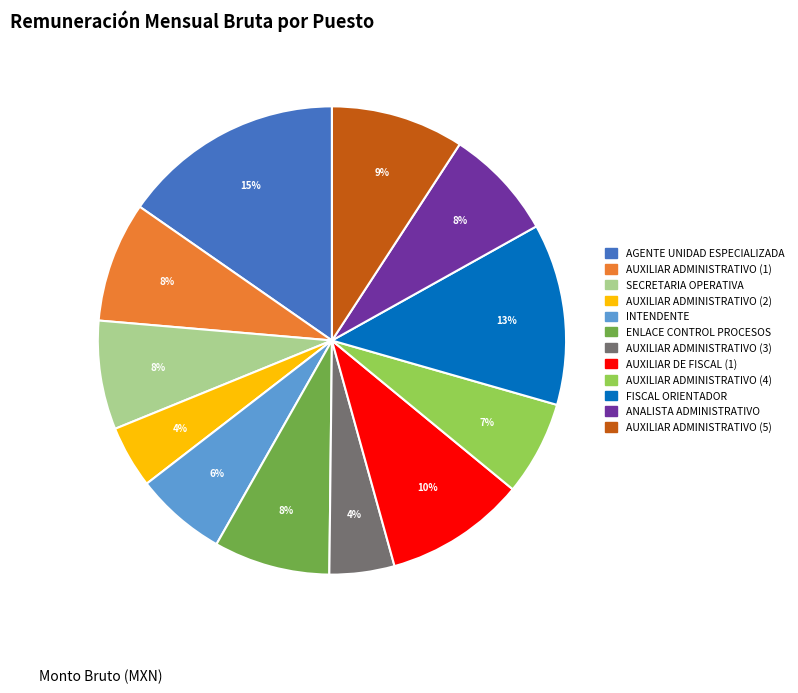

Which slice is the largest?

AGENTE UNIDAD ESPECIALIZADA